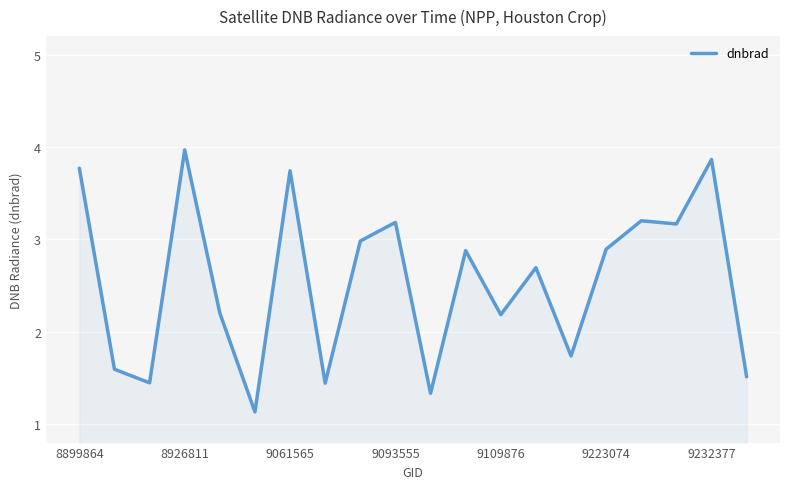

What is the maximum value shown in the chart?

4.0